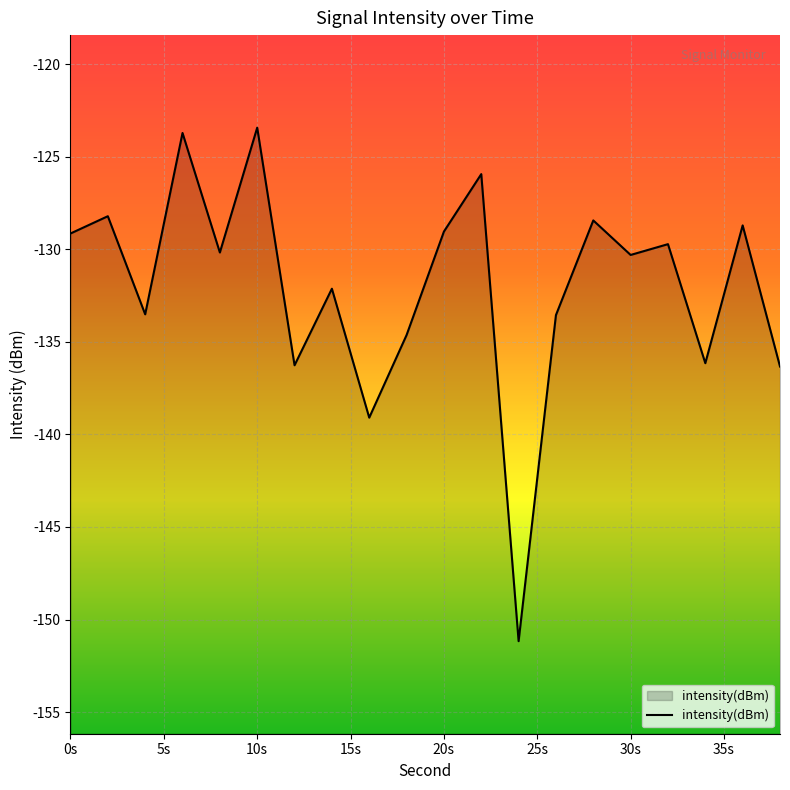

How many points are higher than both their immediate neighbors (excluding endpoints)?

8